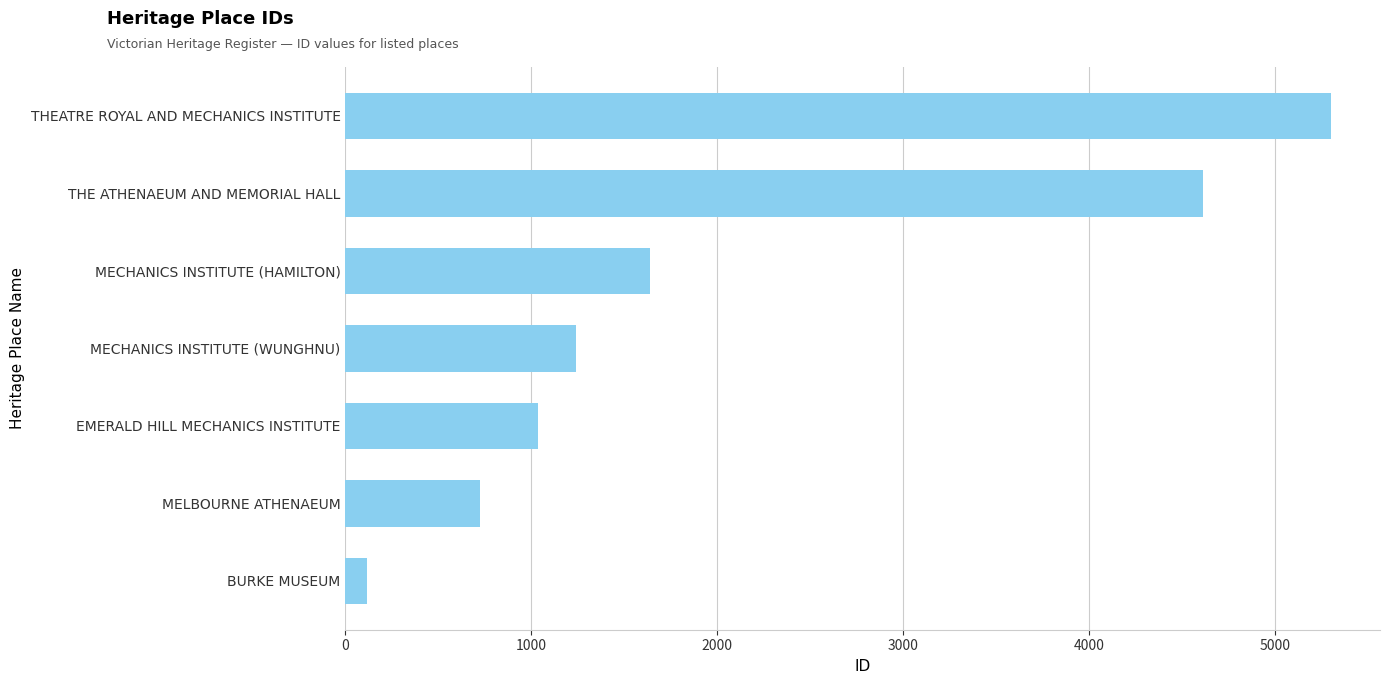

Between BURKE MUSEUM and THE ATHENAEUM AND MEMORIAL HALL, which is larger?

THE ATHENAEUM AND MEMORIAL HALL